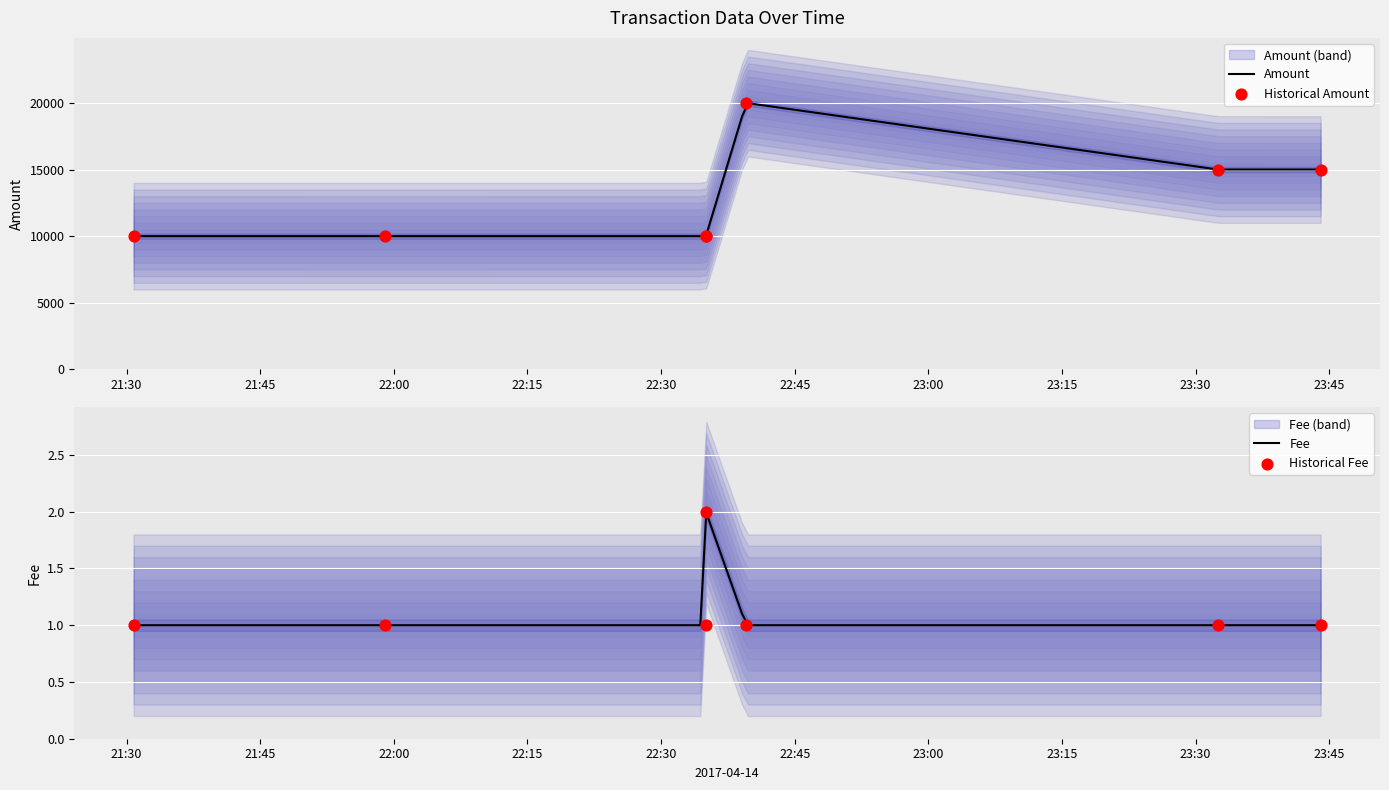

What are all the series names shown in the legend?

Amount, Fee